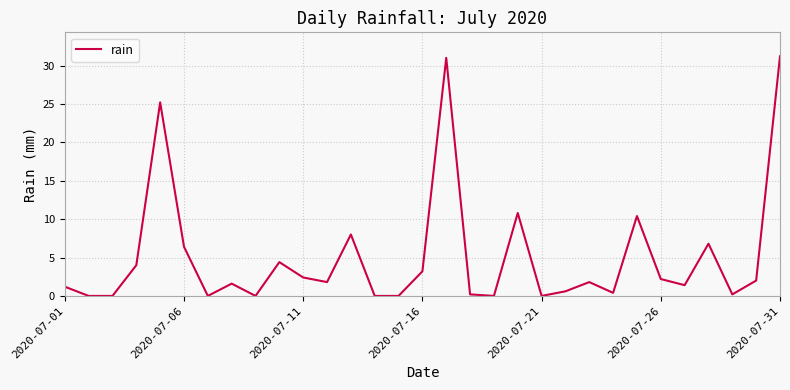

What is the maximum value shown in the chart?

31.2